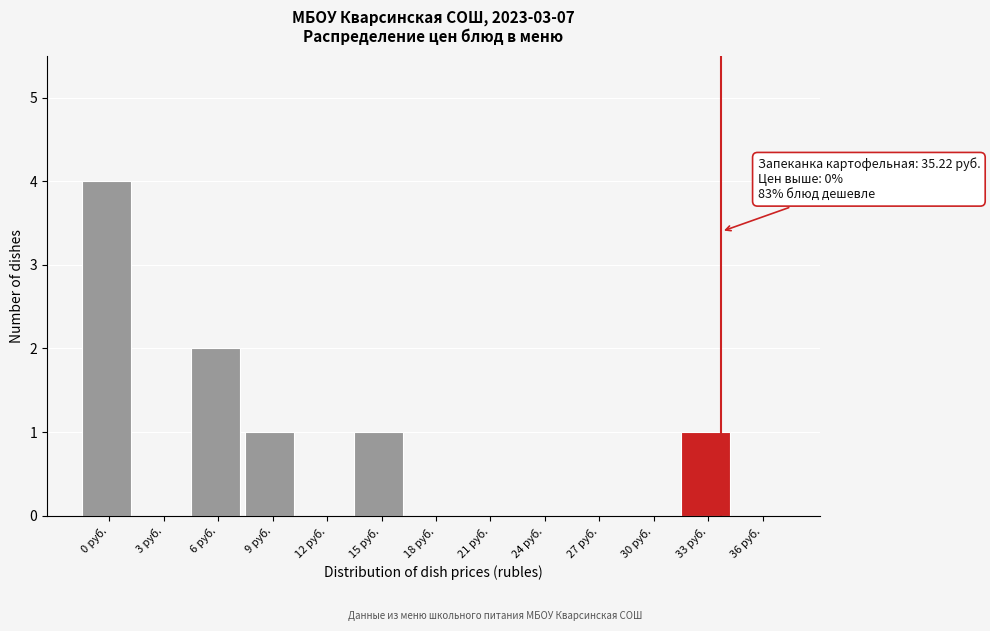

Reading left to right, list all the values displayed in this chart.

0 руб.=4	3 руб.=0	6 руб.=2	9 руб.=1	12 руб.=0	15 руб.=1	18 руб.=0	21 руб.=0	24 руб.=0	27 руб.=0	30 руб.=0	33 руб.=1	36 руб.=0